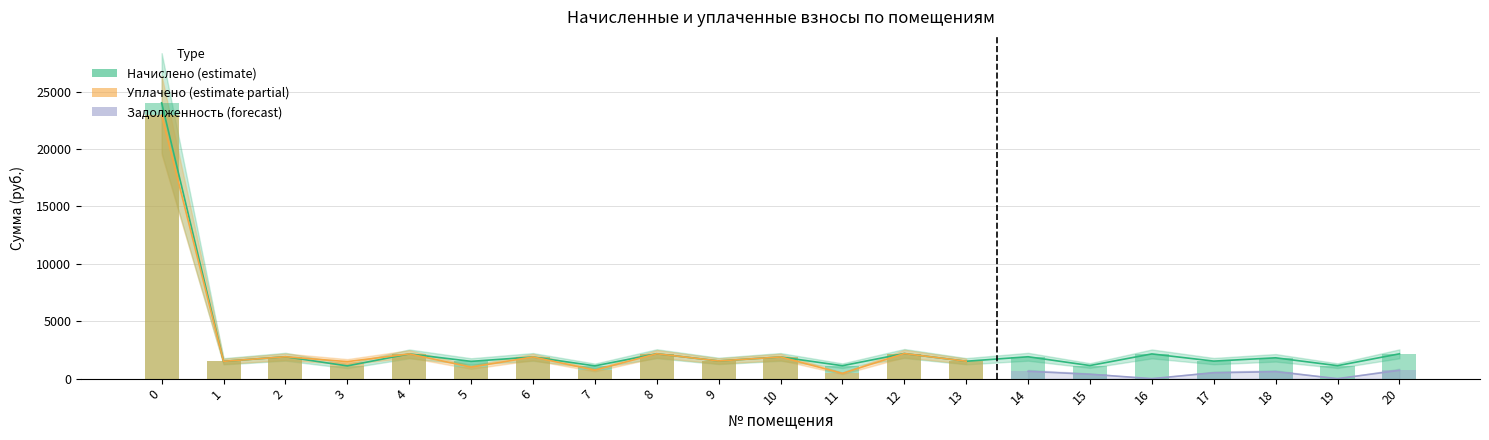

List the labels in order of charged value, smallest first.

3, 7, 11, 19, 15, 5, 1, 13, 17, 9, 18, 6, 10, 2, 14, 4, 16, 20, 8, 12, 0